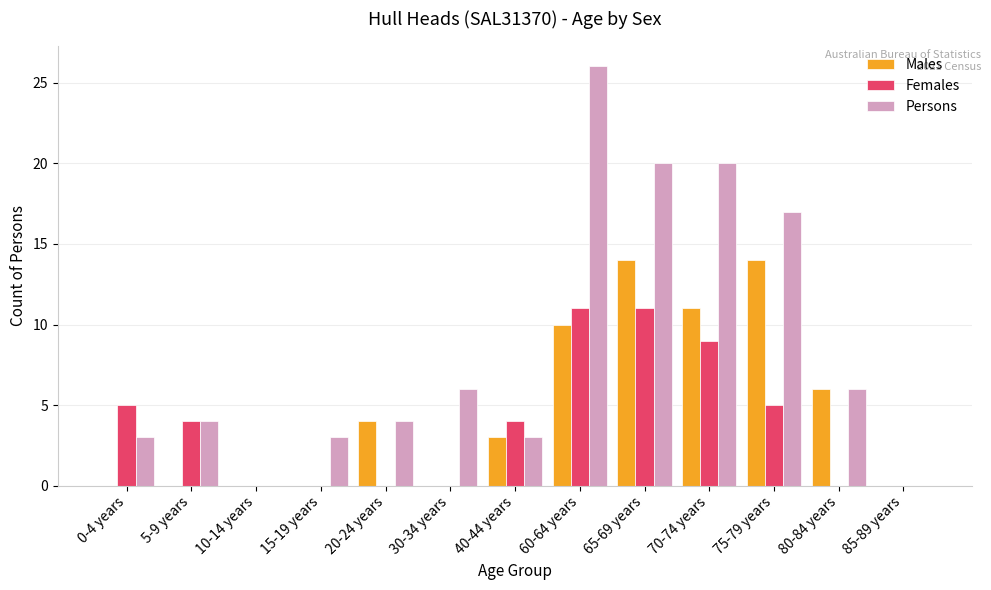

How many distinct data groups are displayed?

3